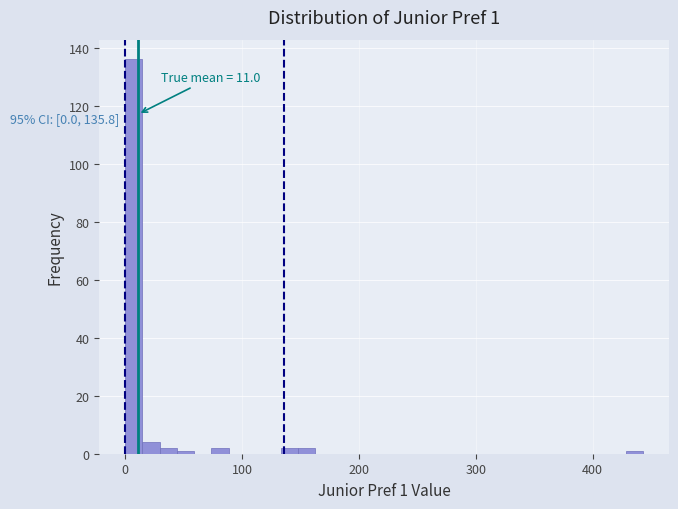

Read against the x-axis, roughly where is the centre of the tallest bar?

10